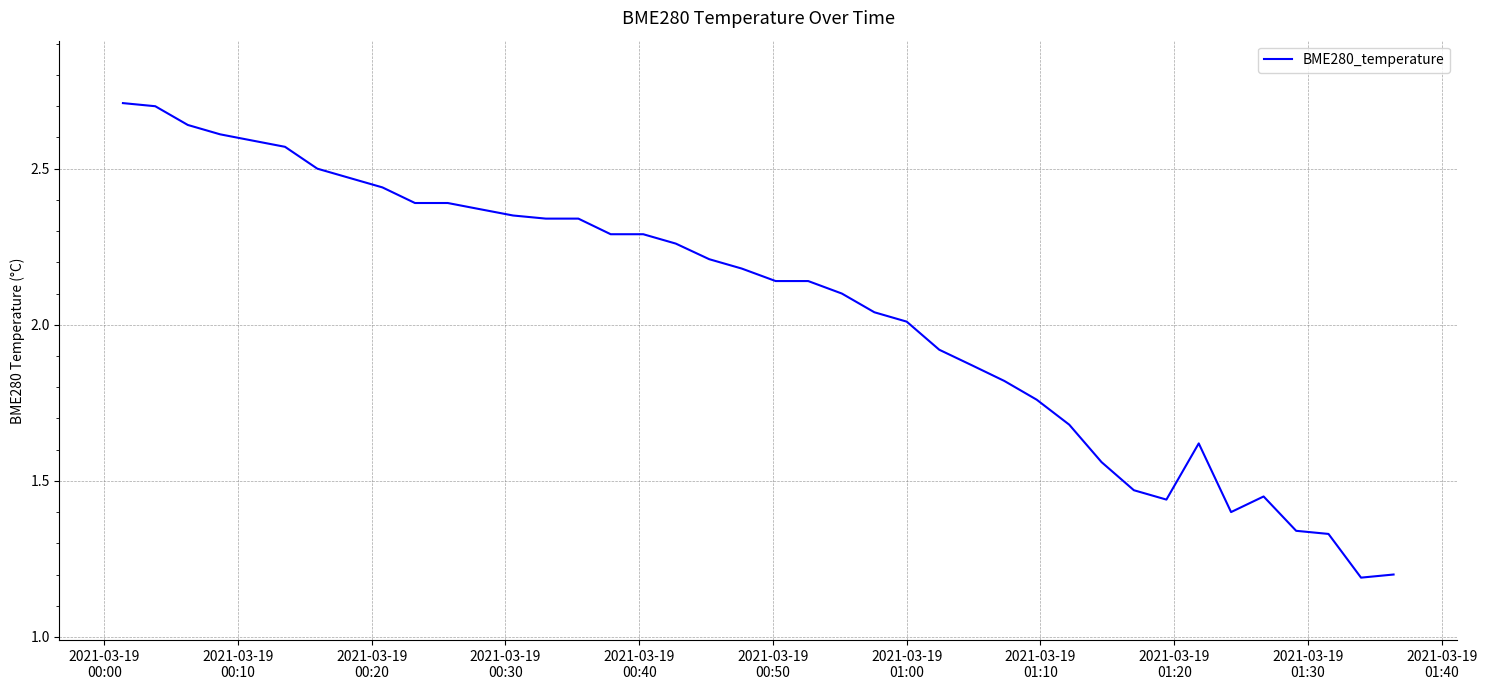

How many values exceed 2?

25